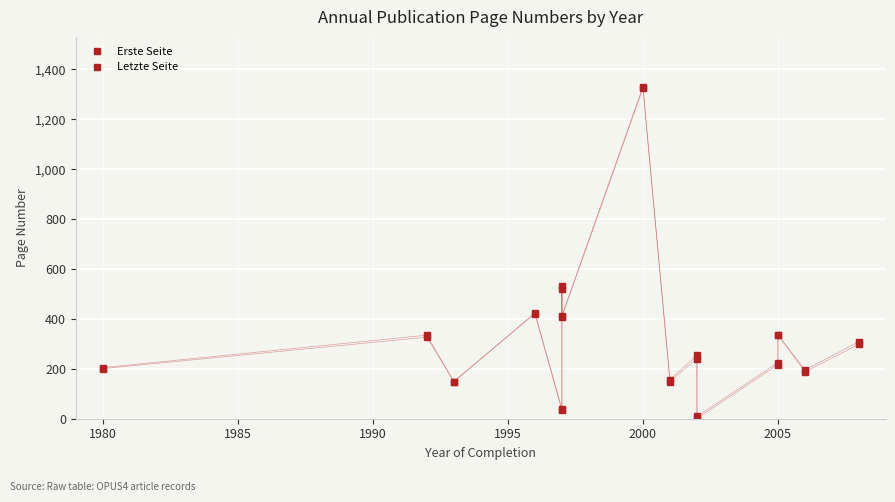

How many data points in Erste Seite are above 241?

7